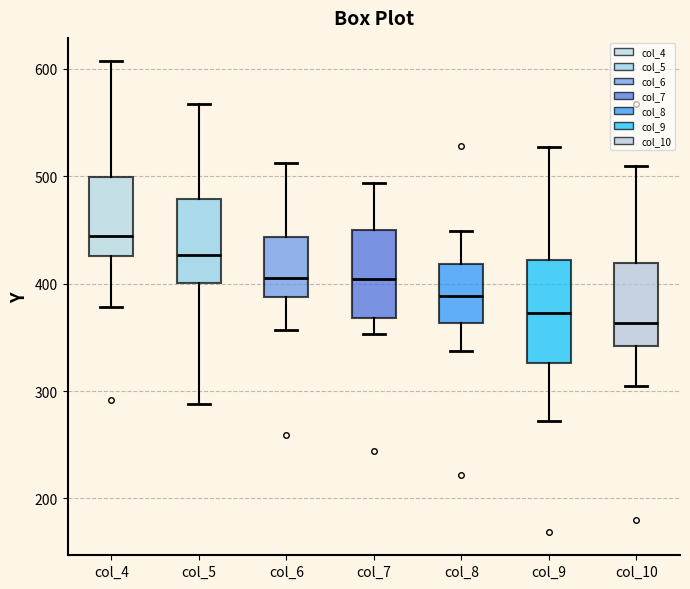

Which box has the highest median line?

col_4